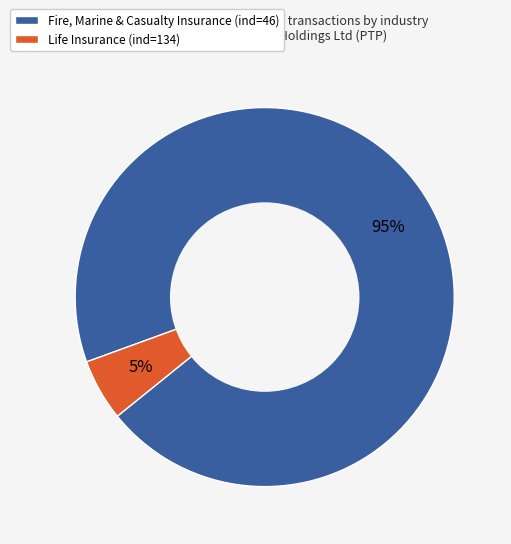

To the nearest percent, what is the average slice percentage?

50%